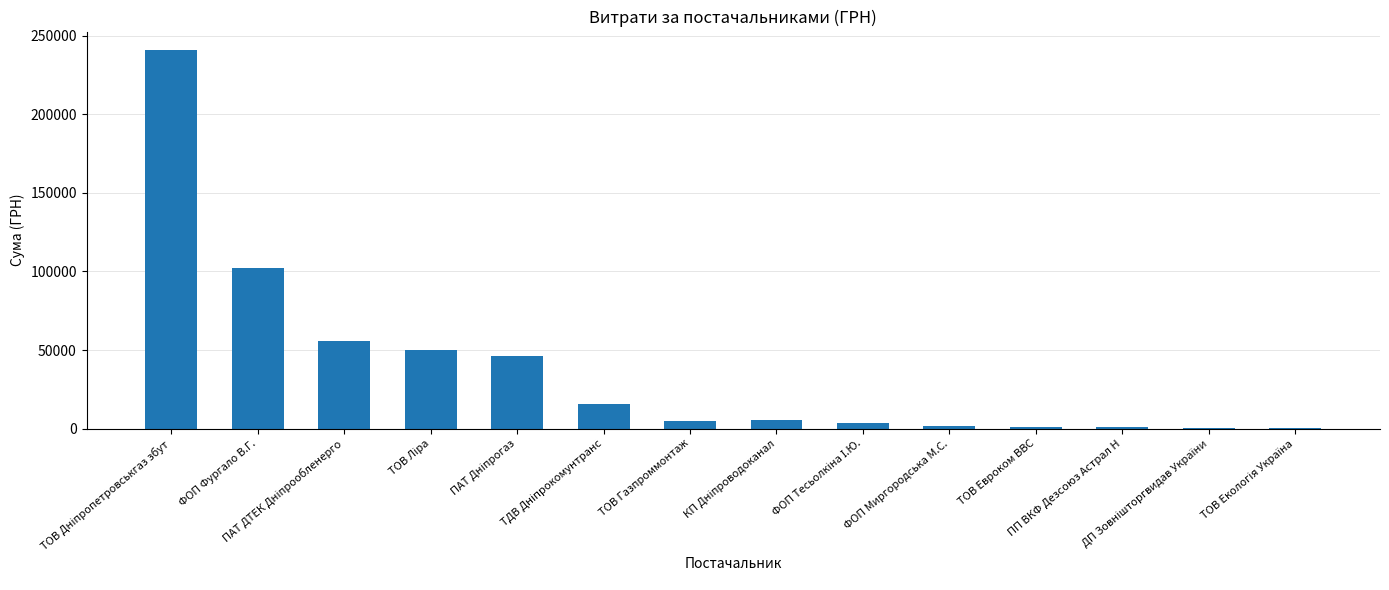

What is the greatest value displayed?

240576.8